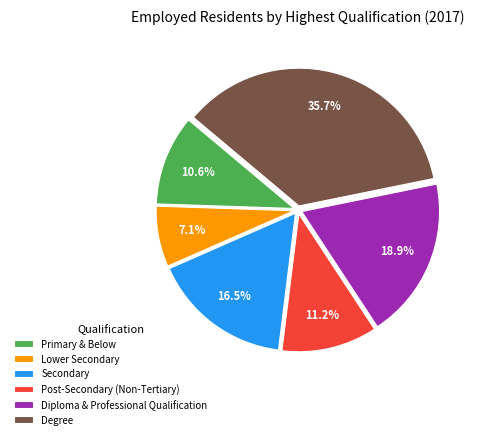

What percentage is NOT represented by Secondary?

83.5%